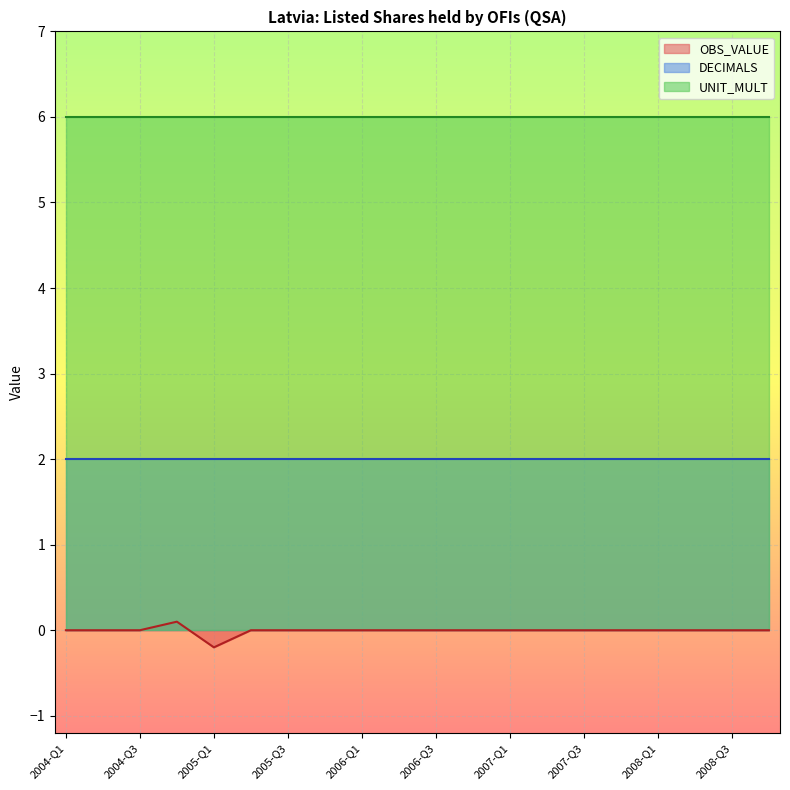

Where does the OBS_VALUE series first go above 0?

2004-Q4